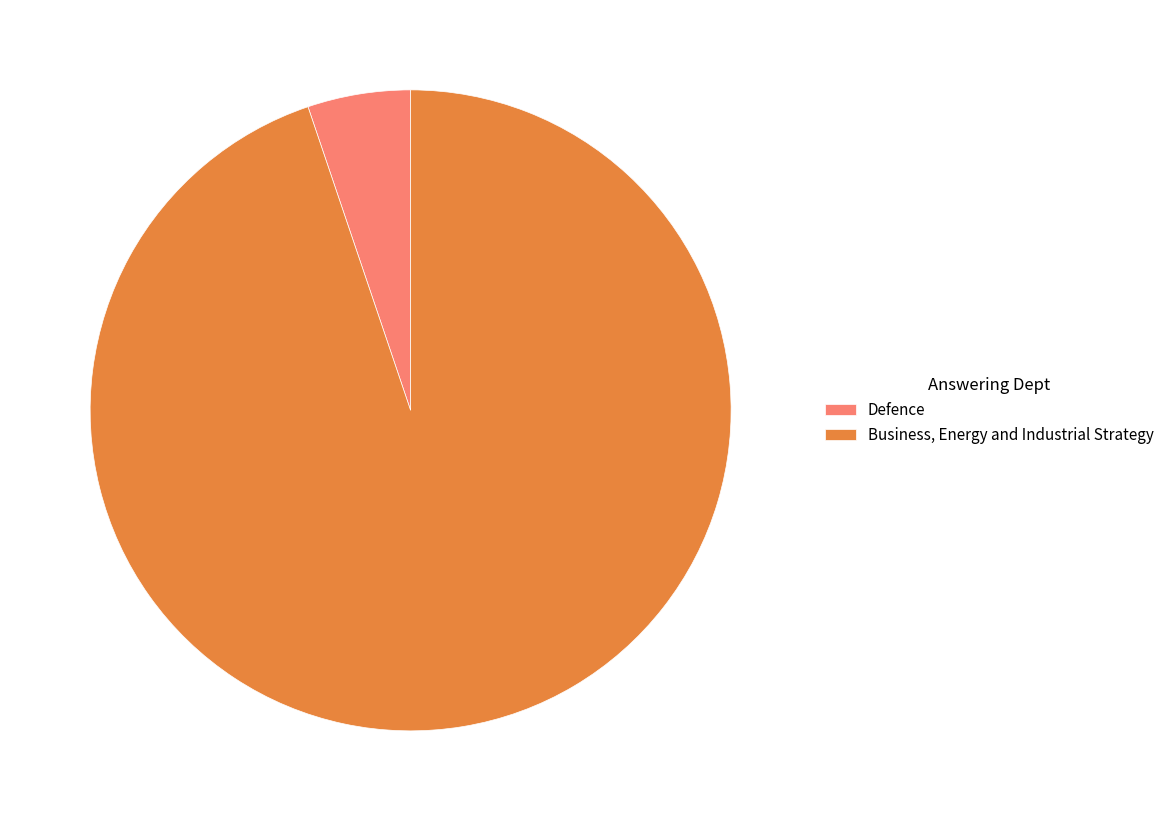

Which has a higher value, Defence or Business, Energy and Industrial Strategy?

Business, Energy and Industrial Strategy